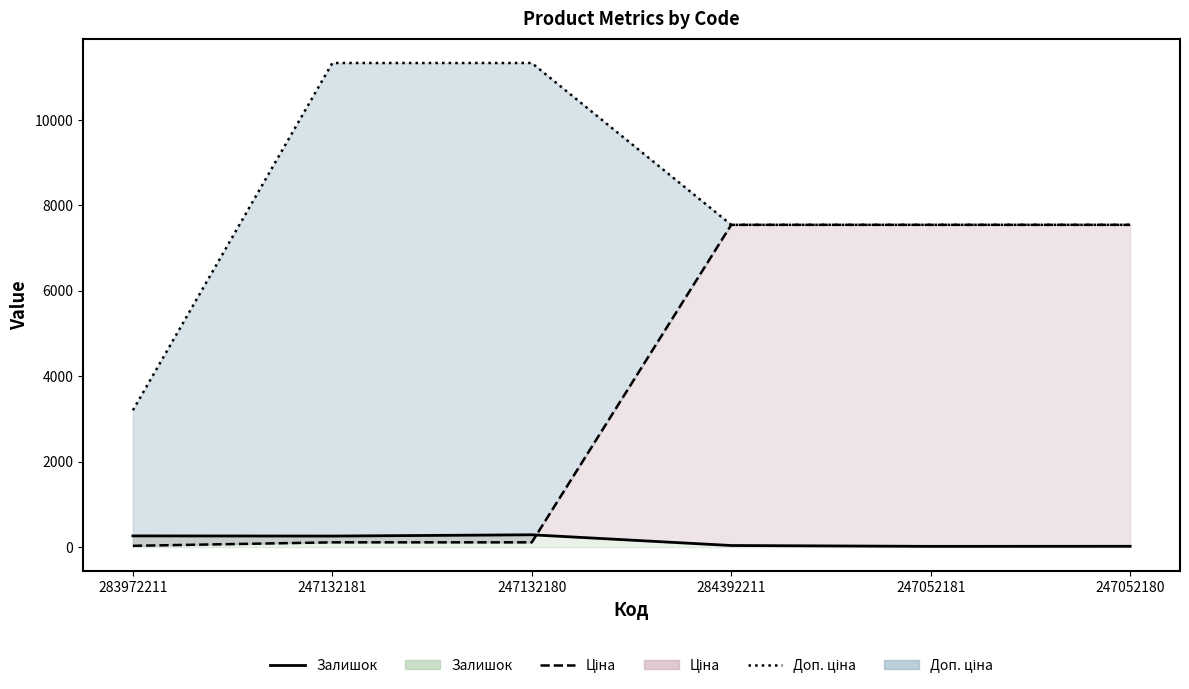

At 284392211, list the series in order from smallest to largest.

Залишок (line), Ціна (line), Доп. ціна (line)